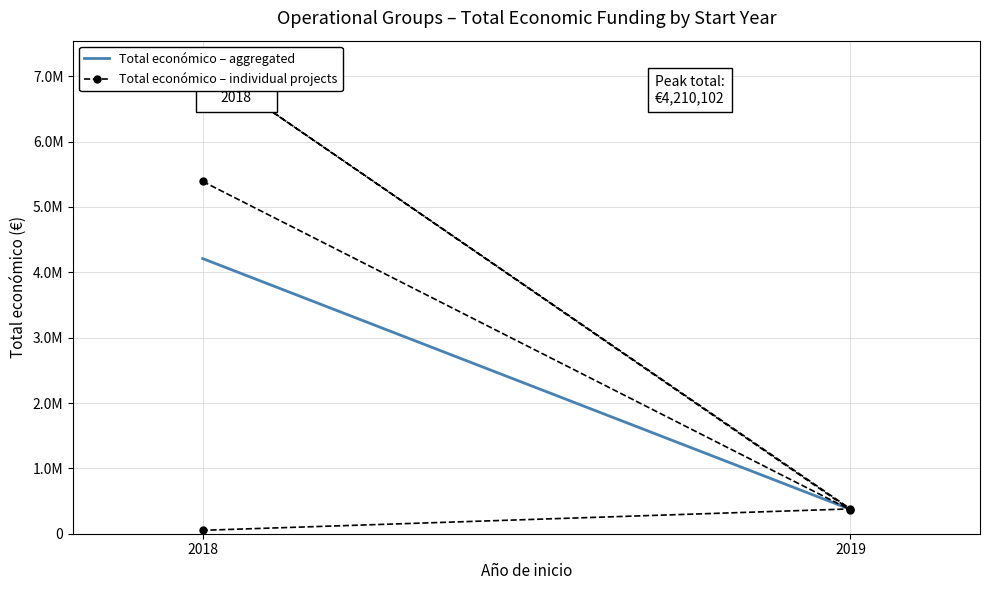

What is the value of the 2nd point from the left?

365045